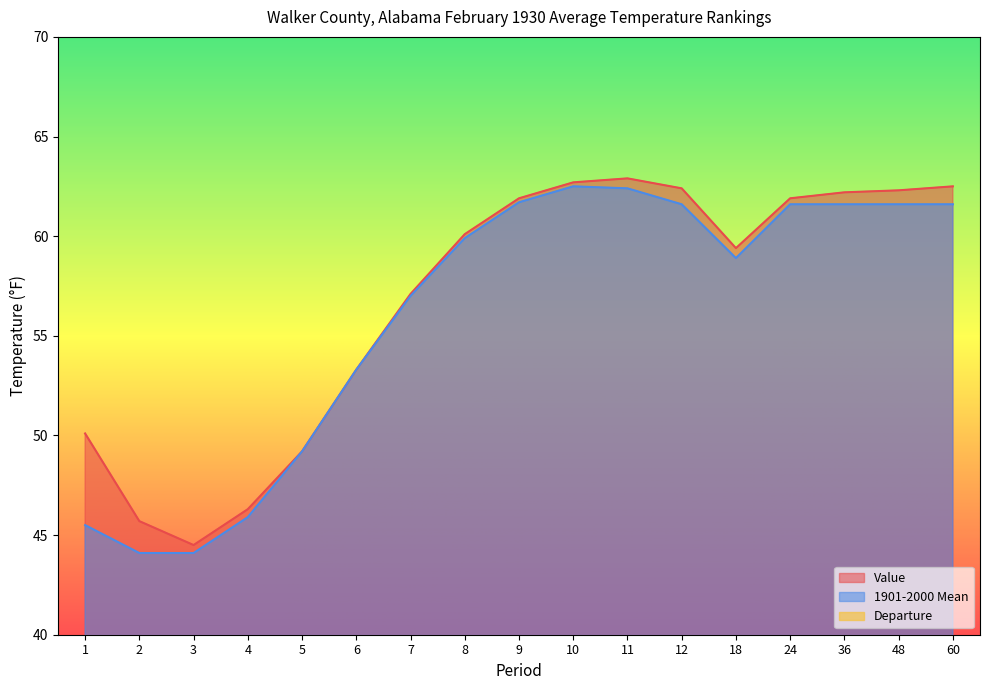

Rank the categories by Value value from lowest to highest.

3, 2, 4, 5, 1, 6, 7, 18, 8, 9, 24, 36, 48, 12, 60, 10, 11